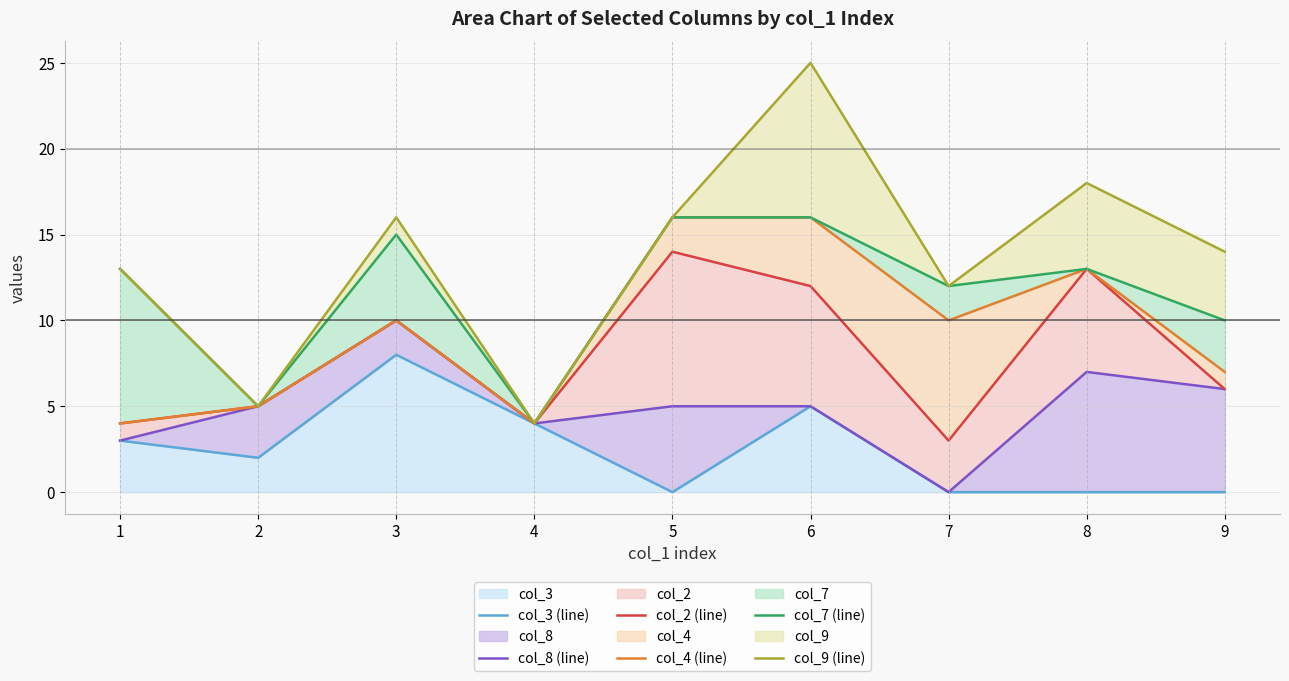

What are all the series names shown in the legend?

col_3 (line), col_8 (line), col_2 (line), col_4 (line), col_7 (line), col_9 (line)